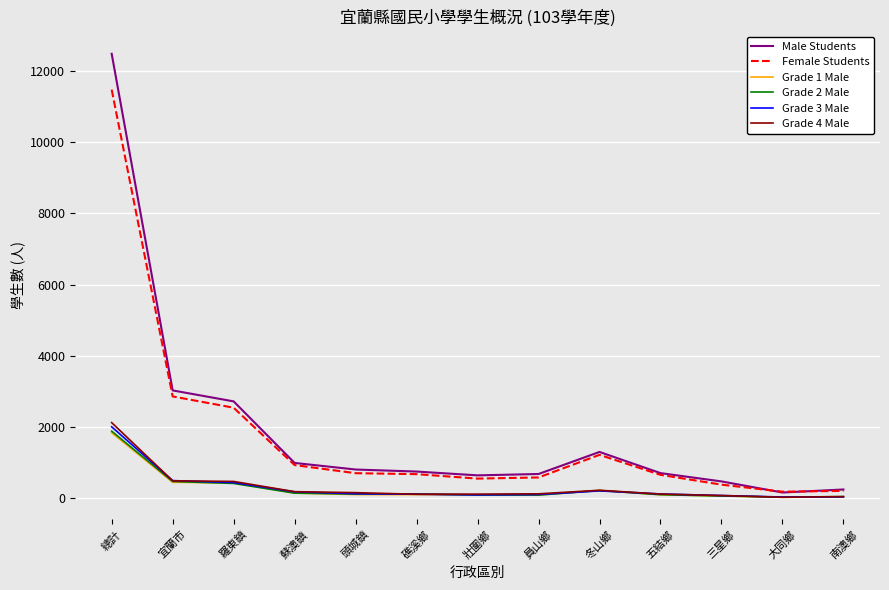

Which series has the largest total across all categories?

Male Students